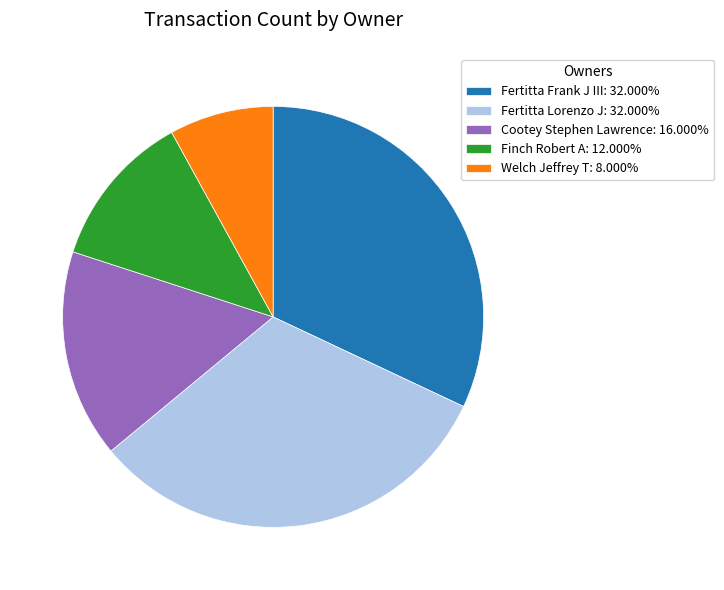

Does Finch Robert A: 12.000% represent more than half of the total?

No